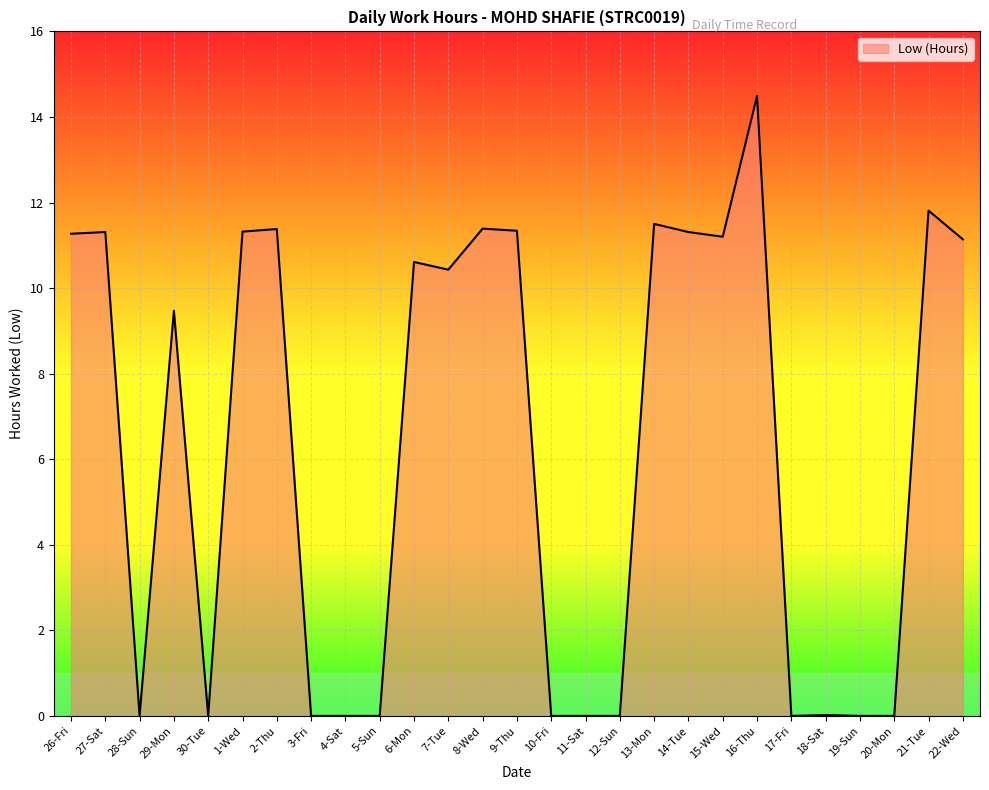

At which label does the data first exceed 10?

26-Fri